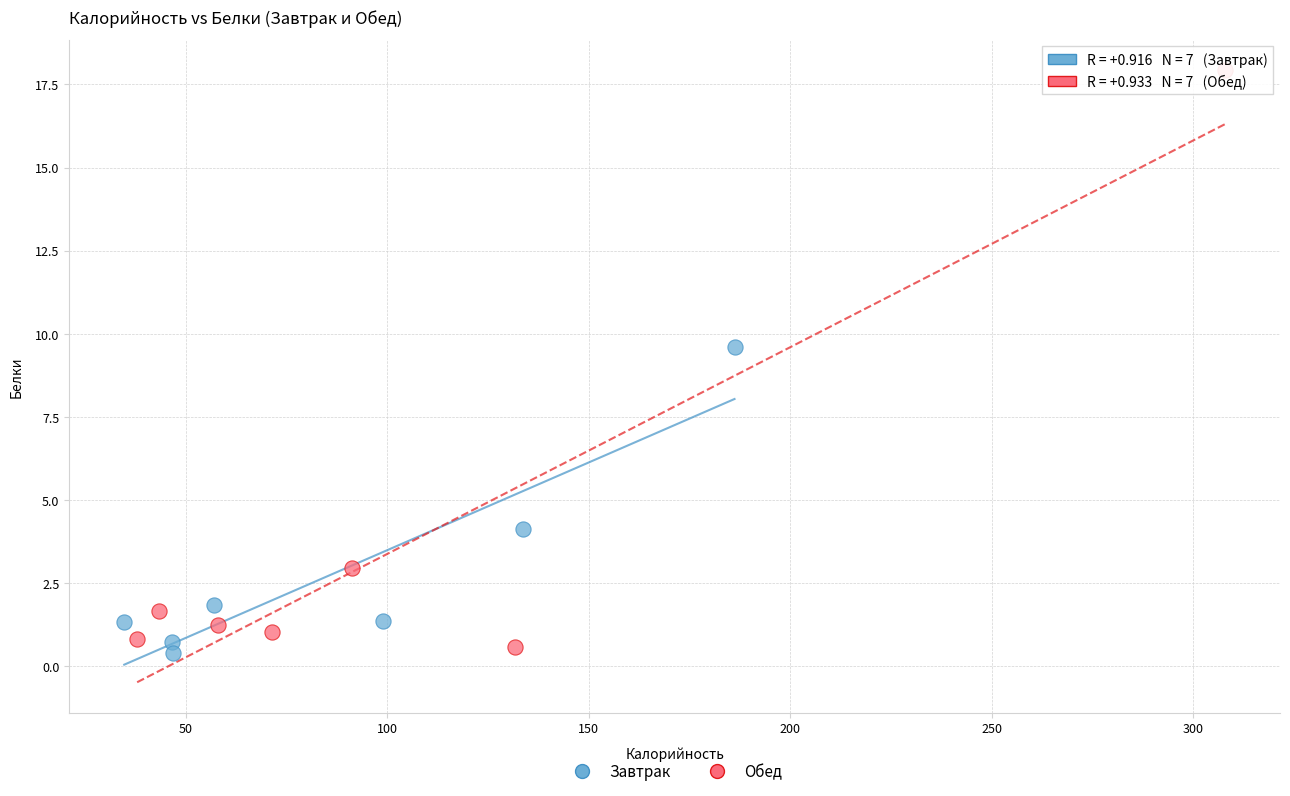

Which series has the largest Y range (max minus min)?

Обед